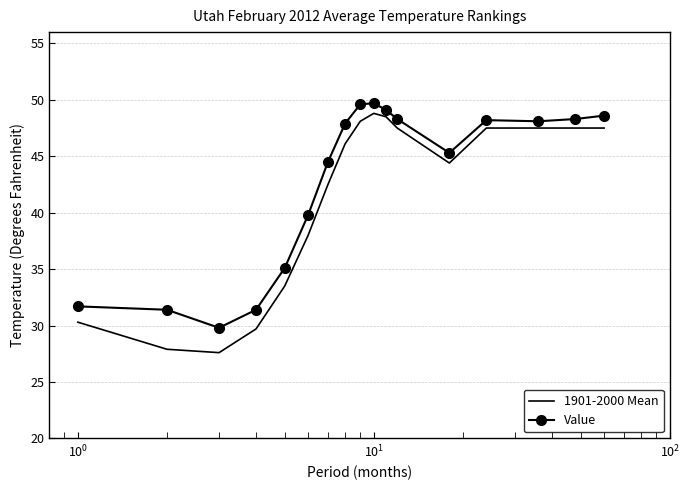

What is the minimum value for 1901-2000 Mean?

27.6